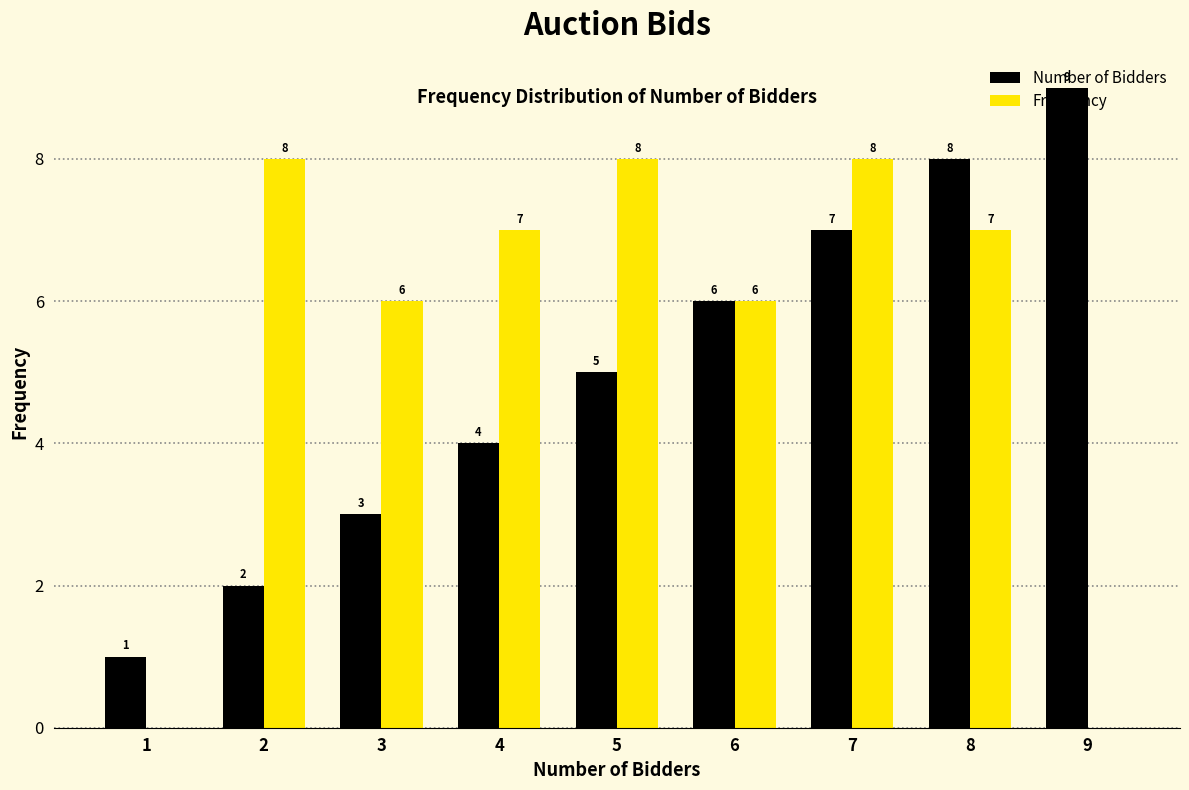

Is it true that Number of Bidders equals 7 at 4?

False